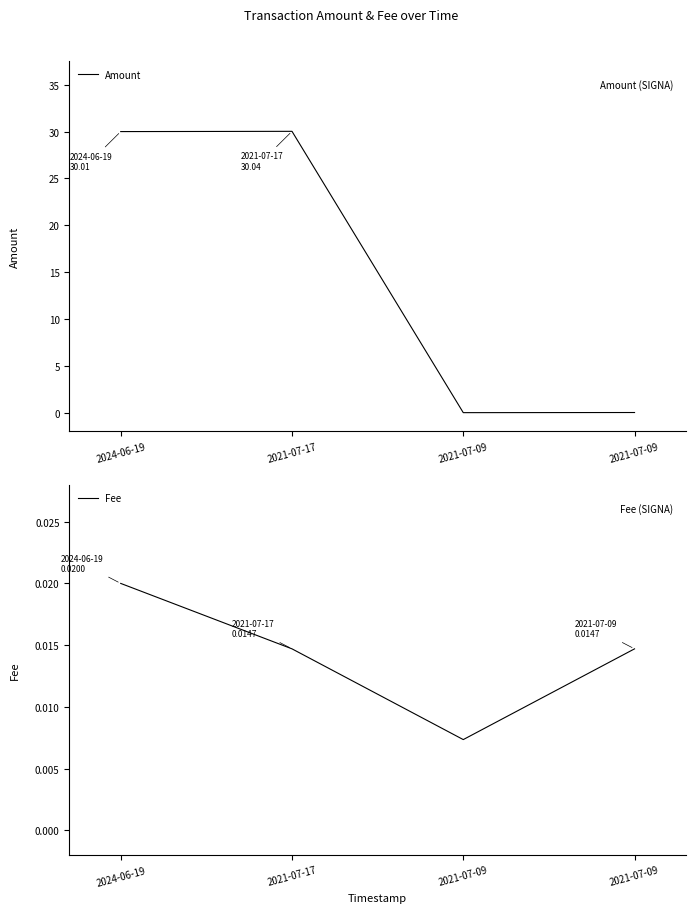

Rank the series by their average value, from highest to lowest.

Amount, Fee